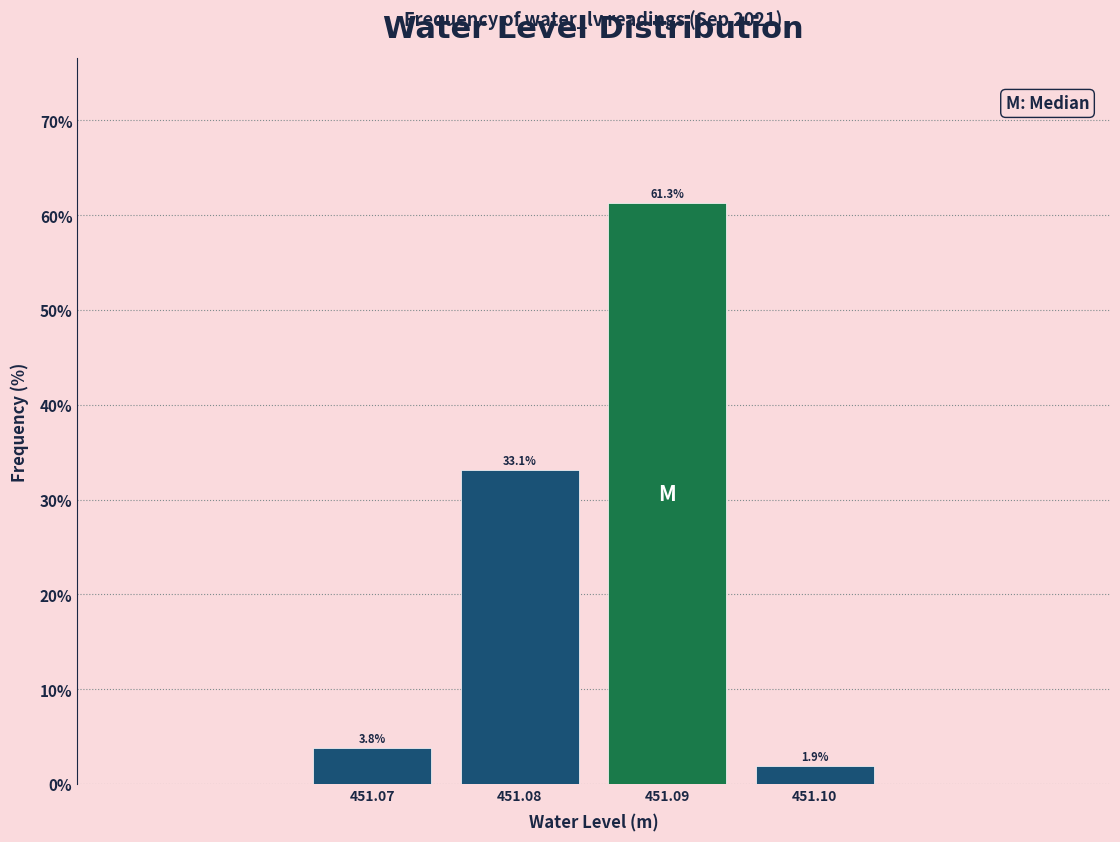

Reading right to left, transcribe all the data shown in this chart.

1.9	61.3	33.1	3.8